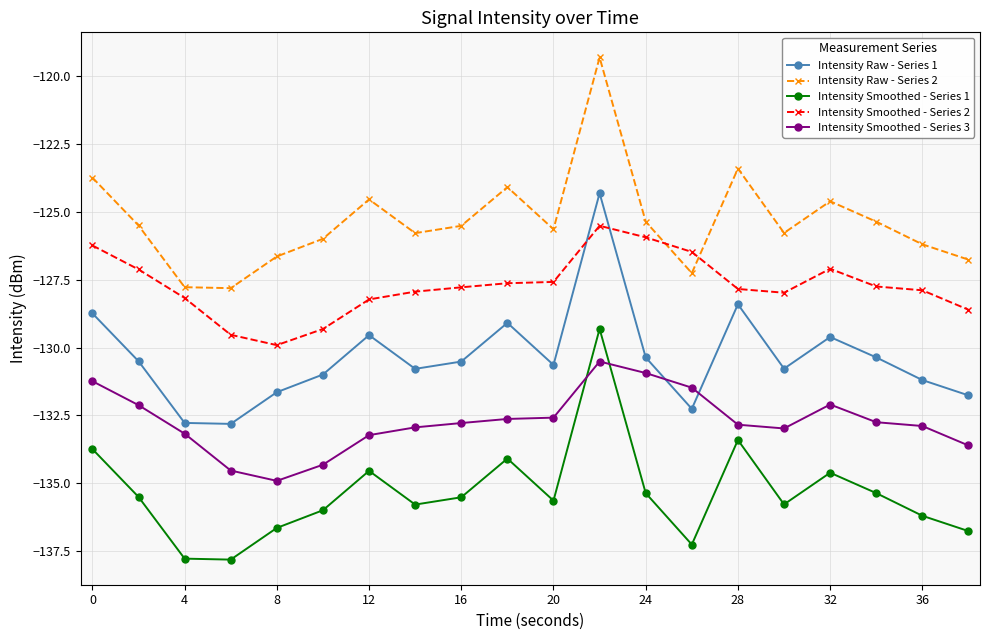

How many data points does each series have?

20